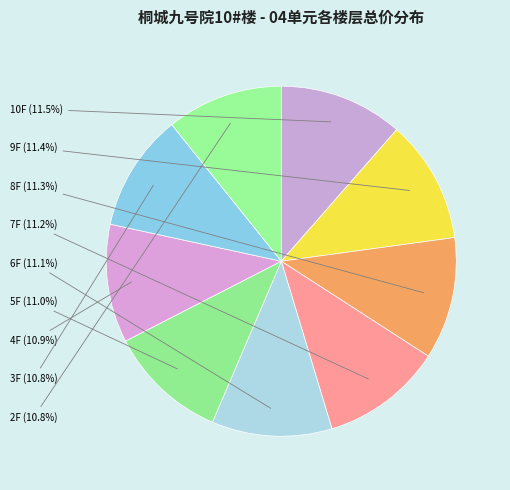

What is the change in value from 9F to 2F?

-49840